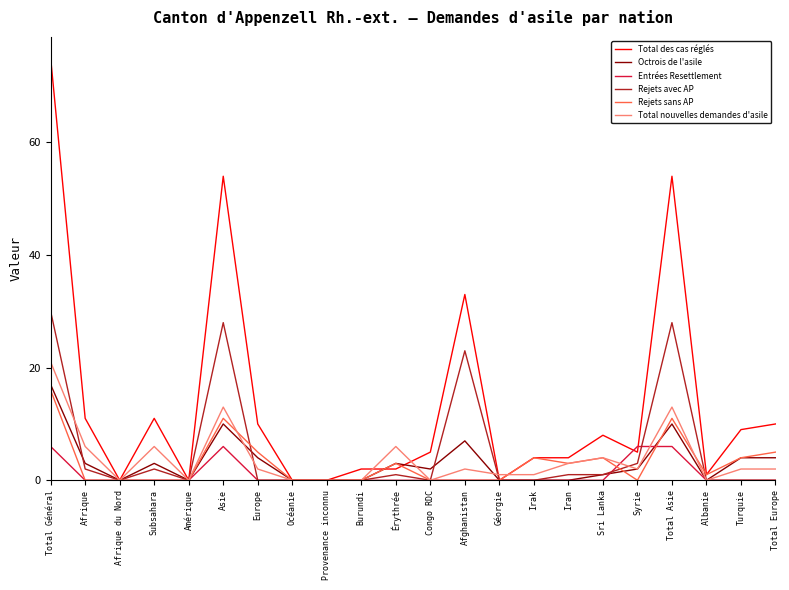

Which series has the widest spread of values?

Total des cas réglés